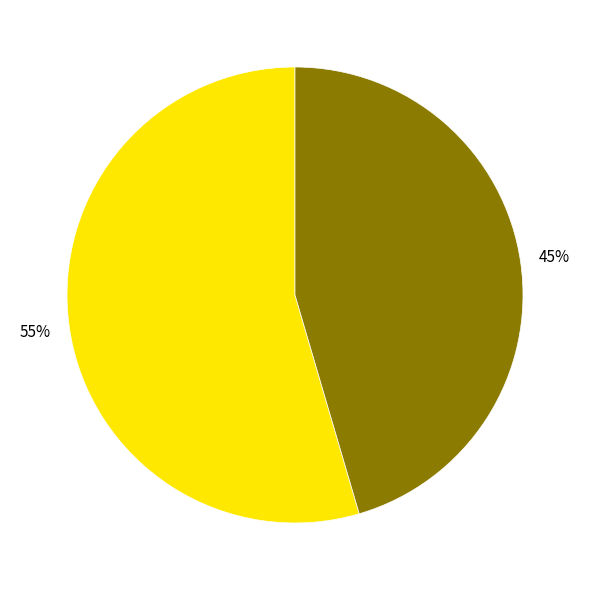

To the nearest percent, what is the average slice percentage?

50%